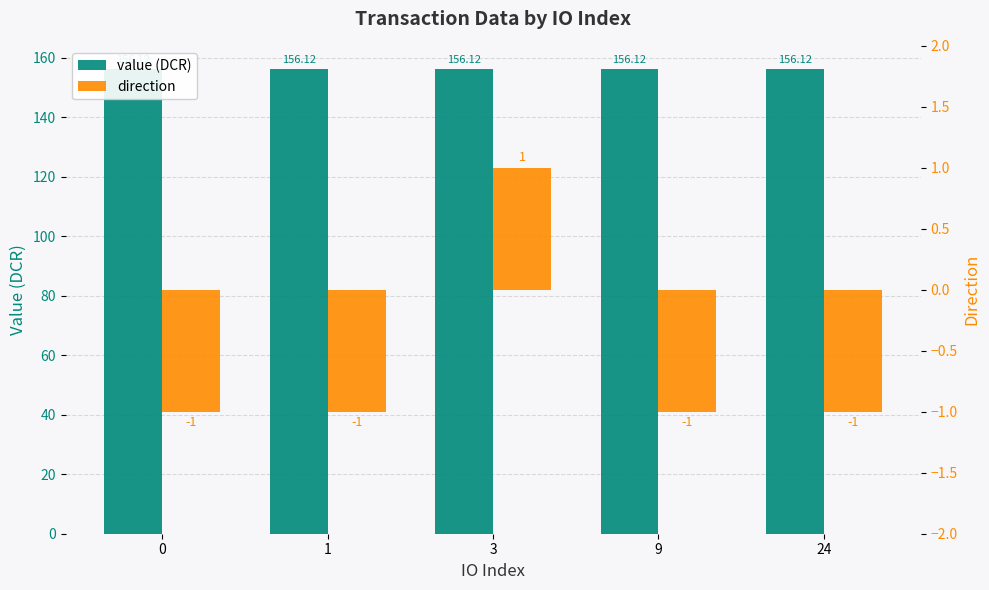

How many direction values are between -1 and 0?

4